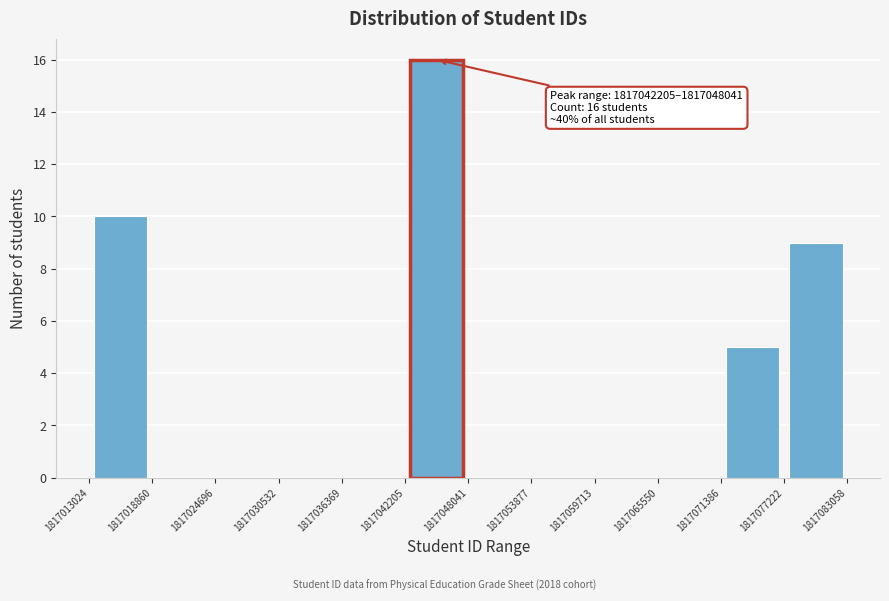

Which range on the x-axis has the tallest bar?

1817042205 to 1817048041